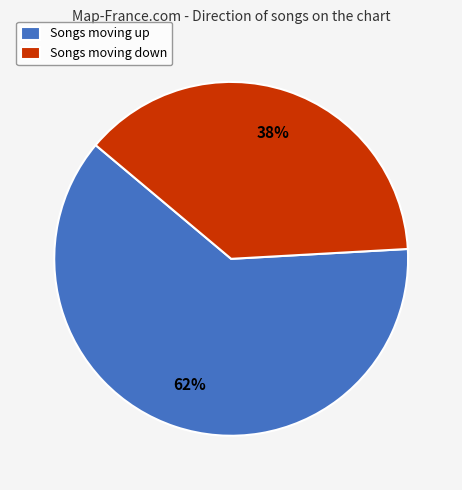

Which slice is the smallest?

Songs moving down